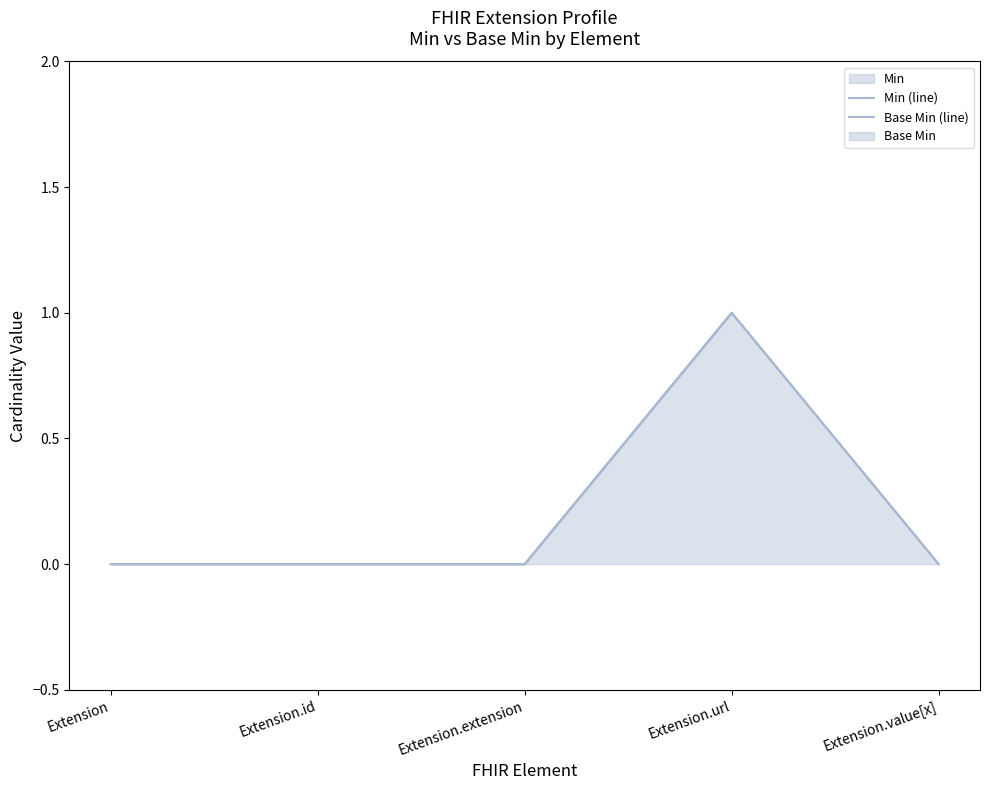

What is the difference between the maximum and minimum values in the Base Min (line) series?

1